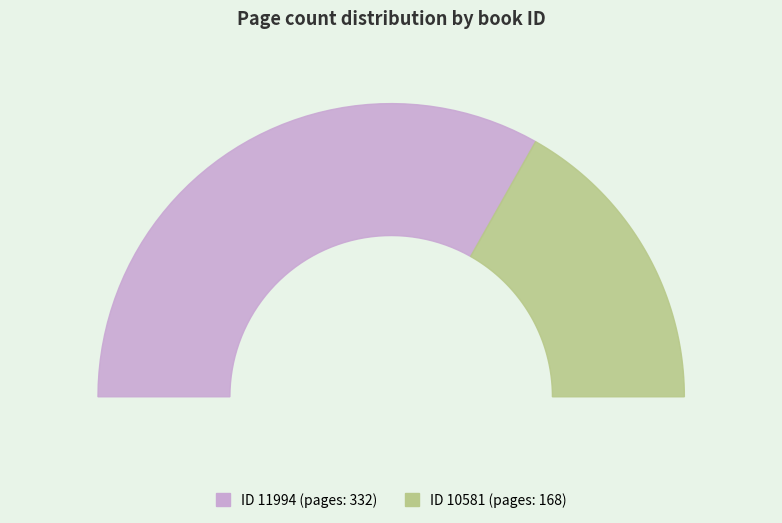

What is the majority slice?

11994